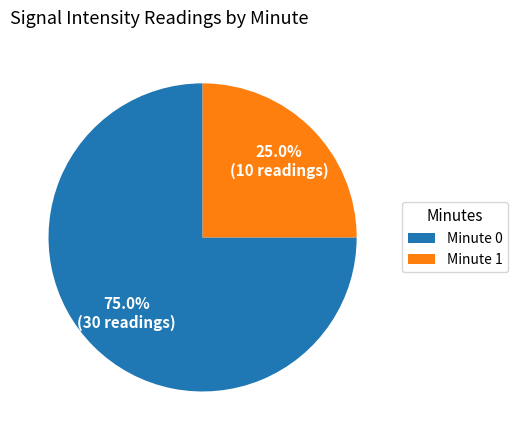

Between Minute 1 and Minute 0, which is larger?

Minute 0